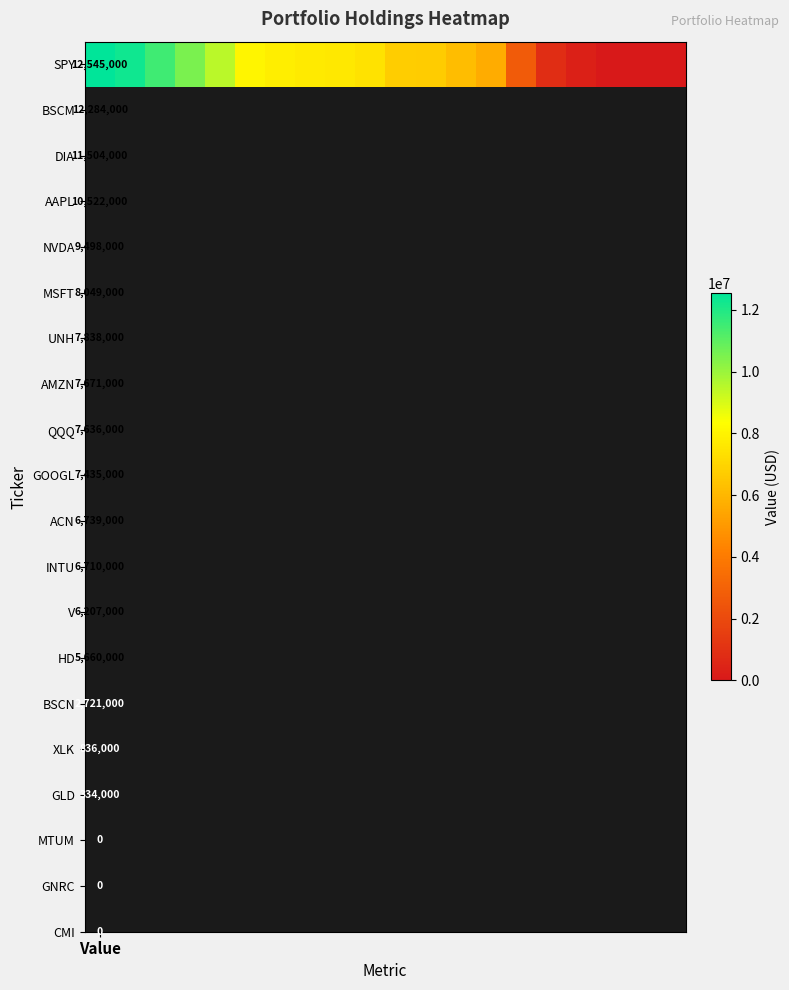

Where does the data first go above 7435000?

Value